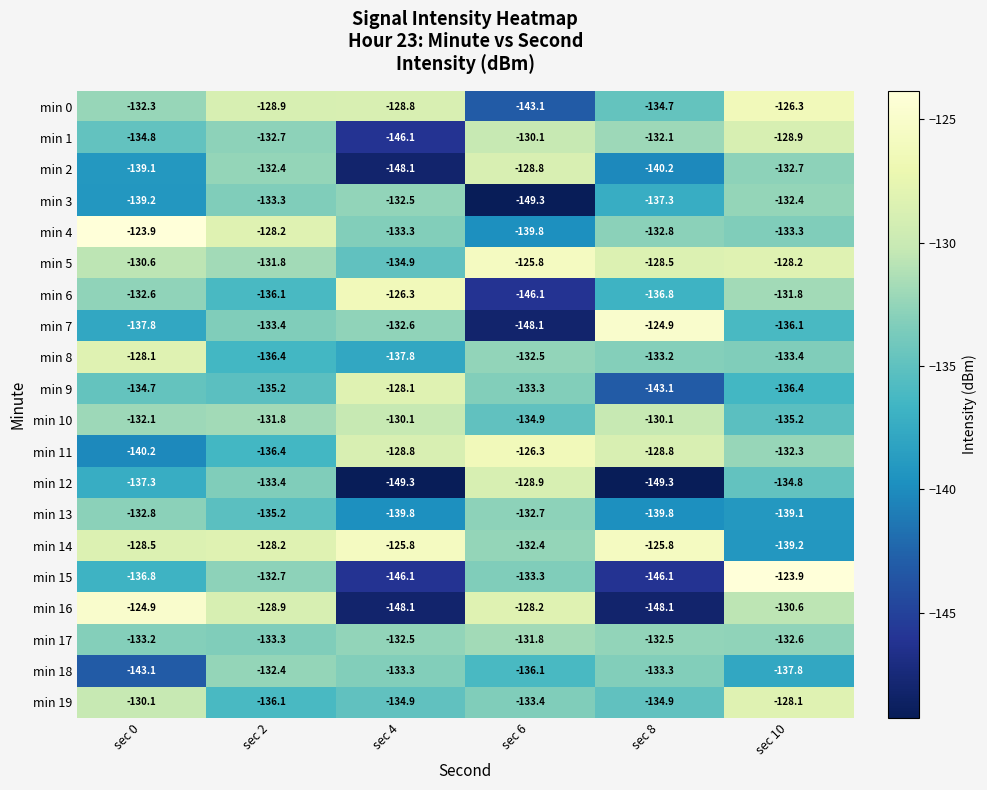

At sec 8, list the series in order from smallest to largest.

min 12, min 16, min 15, min 9, min 2, min 13, min 3, min 6, min 19, min 0, min 18, min 8, min 4, min 17, min 1, min 10, min 11, min 5, min 14, min 7